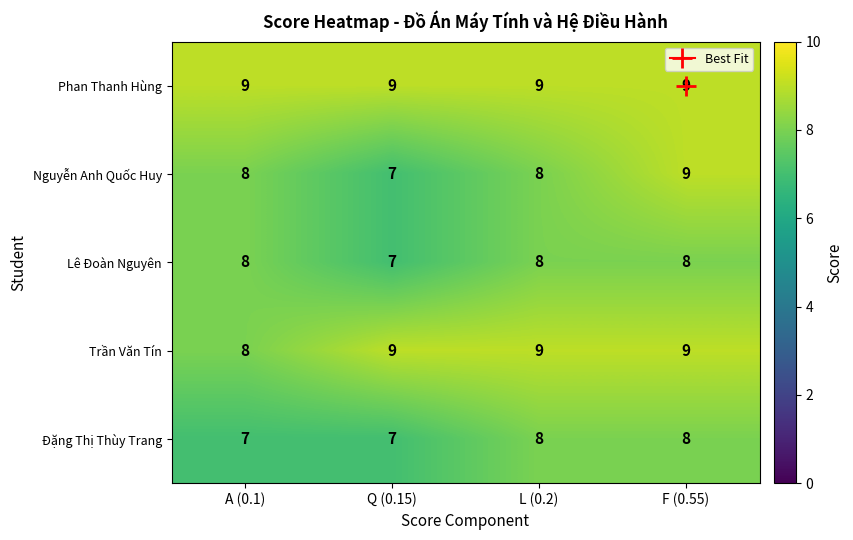

What is the difference between the highest and lowest values at A (0.1)?

2